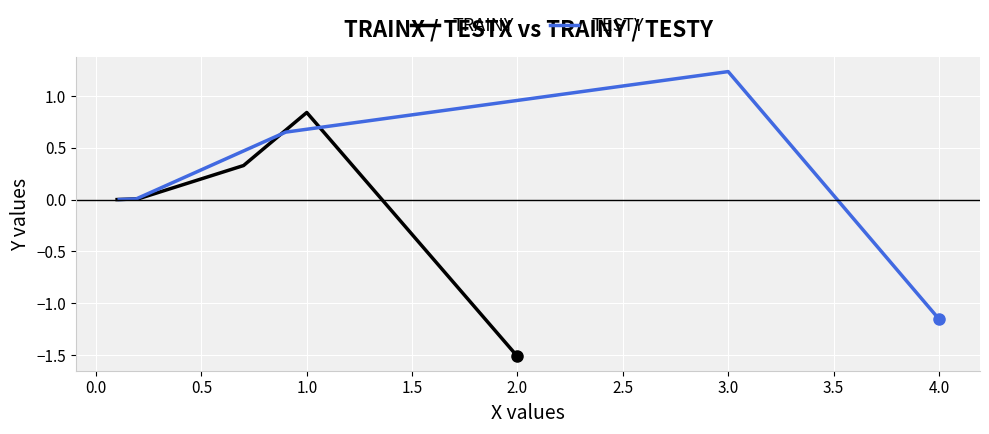

How many data points in TESTY are above 0?

4